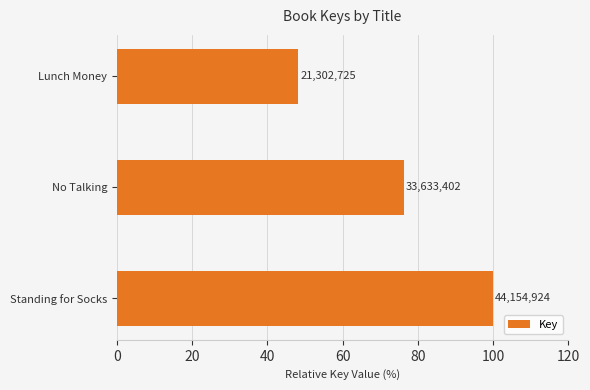

Does the chart contain any negative values?

No